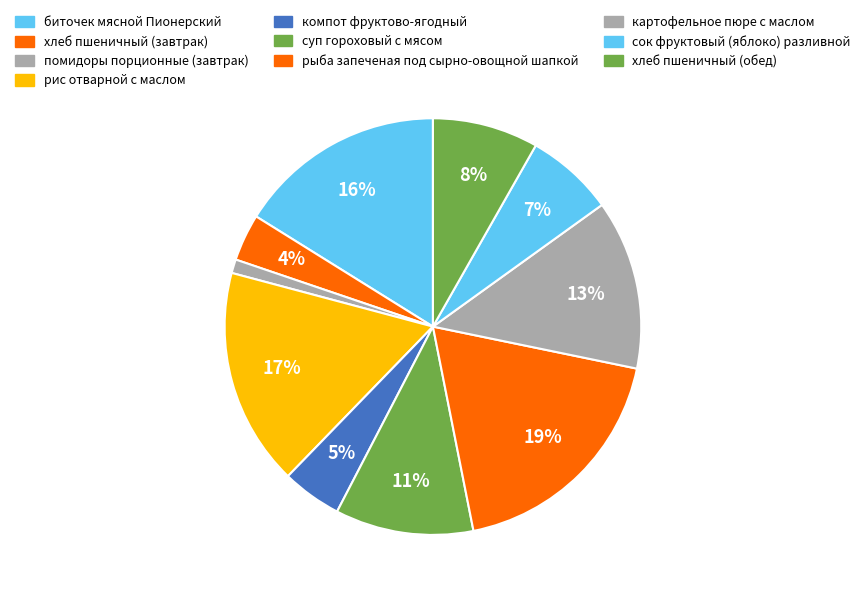

True or false: суп гороховый с мясом accounts for 11% of the total.

True